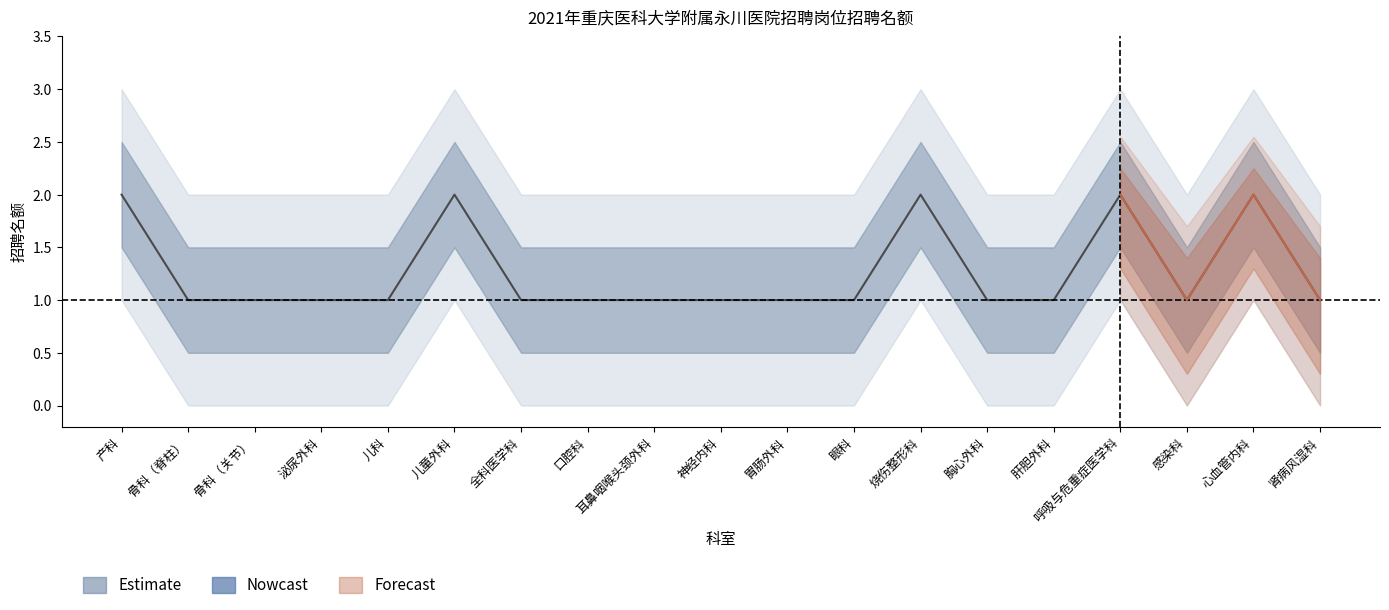

Rank the series at 儿童外科 from lowest to highest value.

outer_lower, lower, 招聘名额, upper, outer_upper